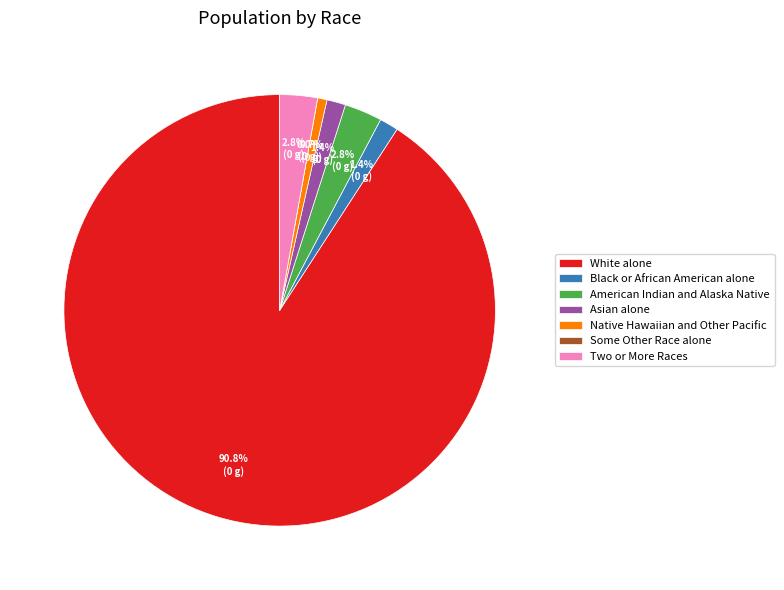

What is the change in value from American Indian and Alaska Native to Native Hawaiian and Other Pacific?

-3